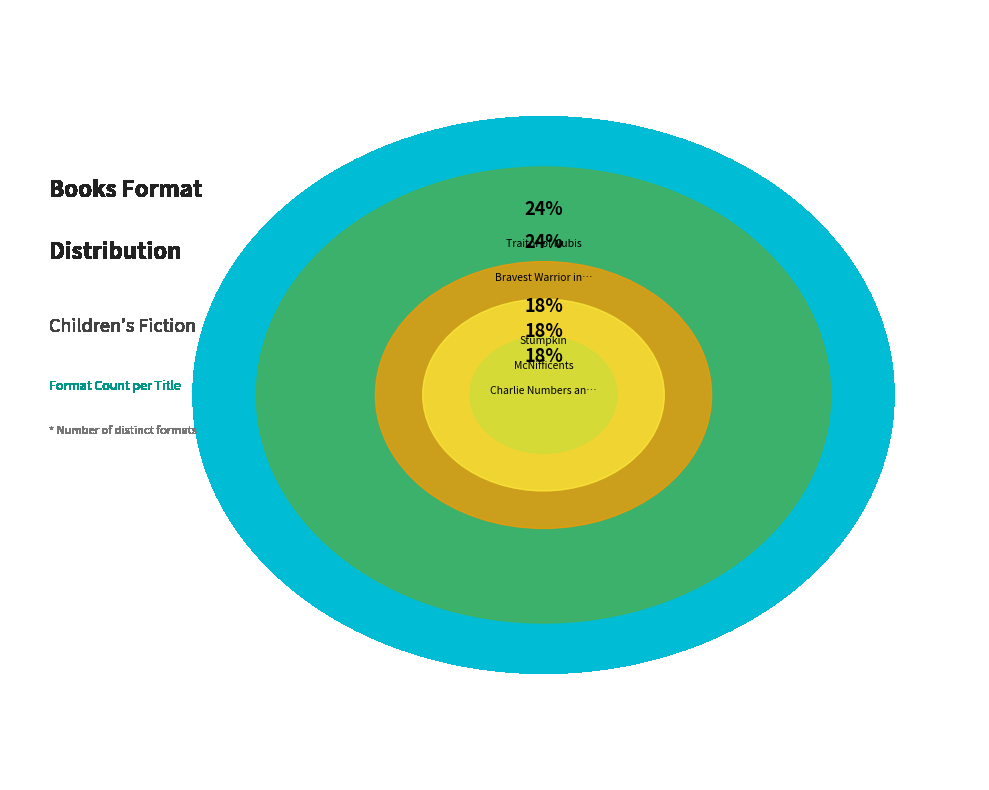

The Stumpkin slice represents 18% of the pie. True or false?

True